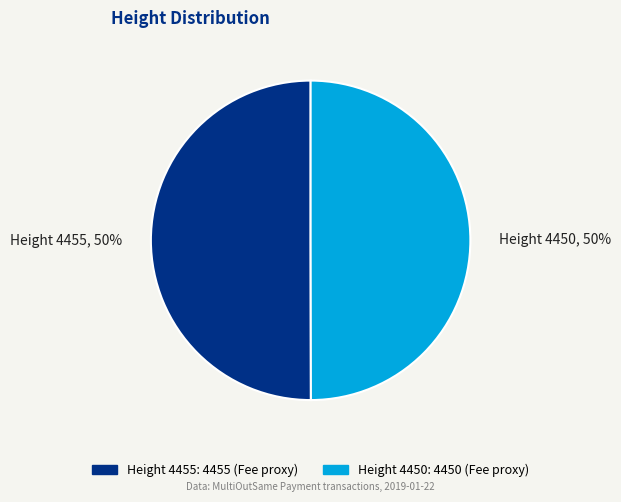

To the nearest percent, what is the average slice percentage?

50%